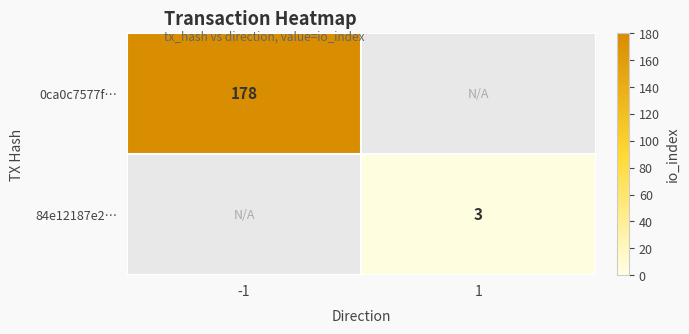

How many categories are shown in the chart?

2